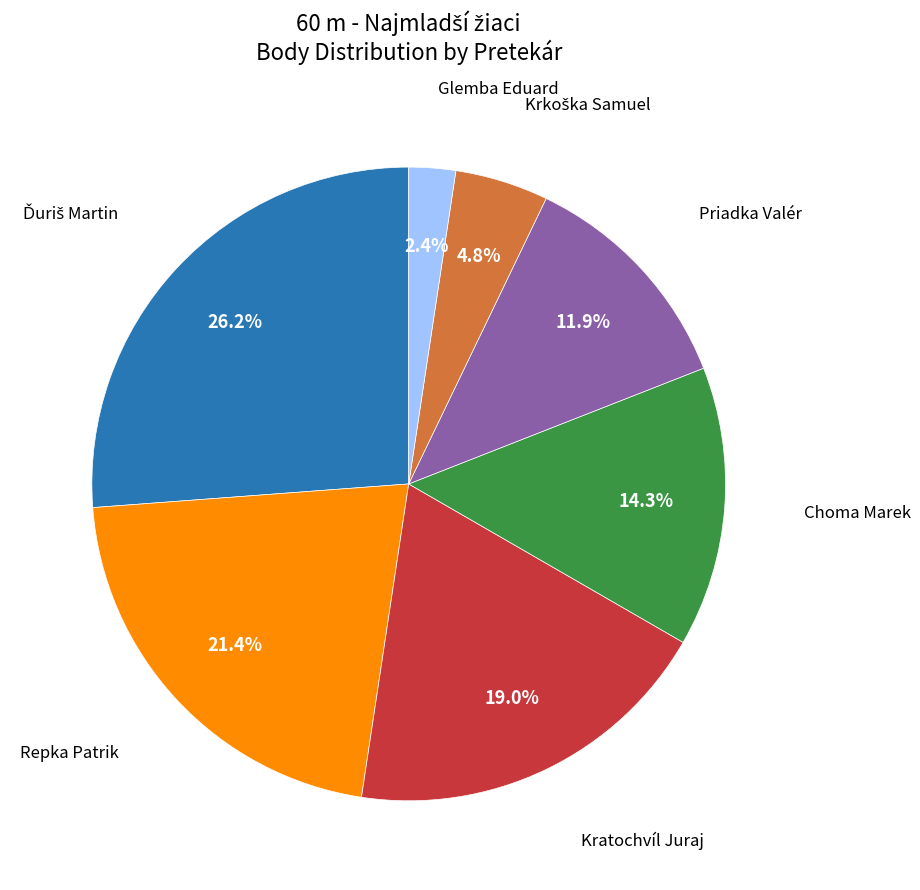

Does any single category account for the majority?

No